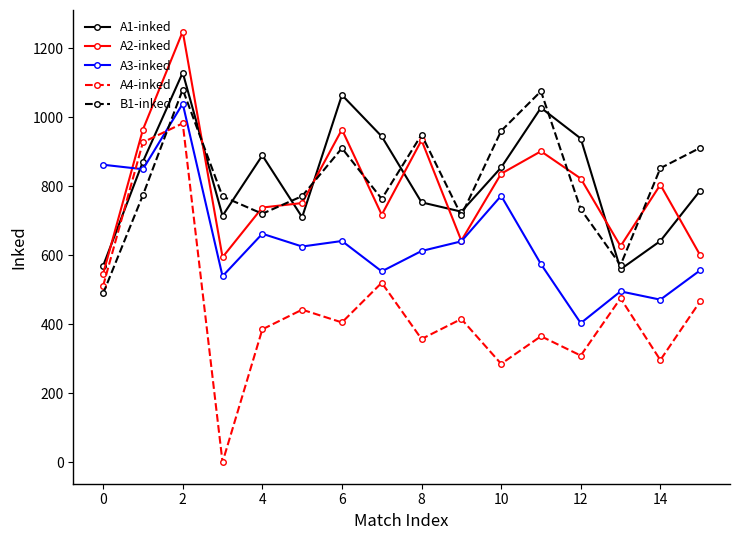

At how many categories does at least one series exceed 55?

16